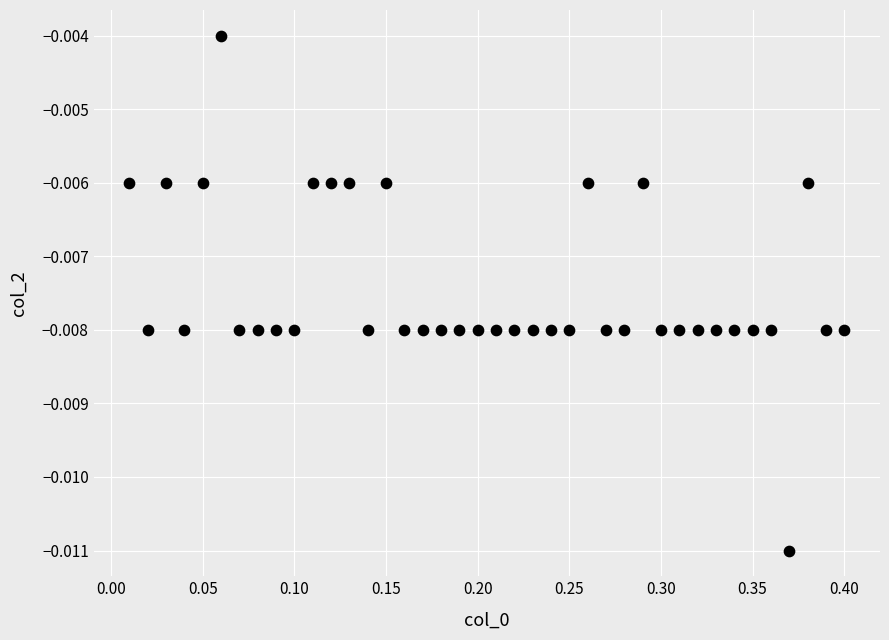

What is the range of X values (max minus min)?

0.4